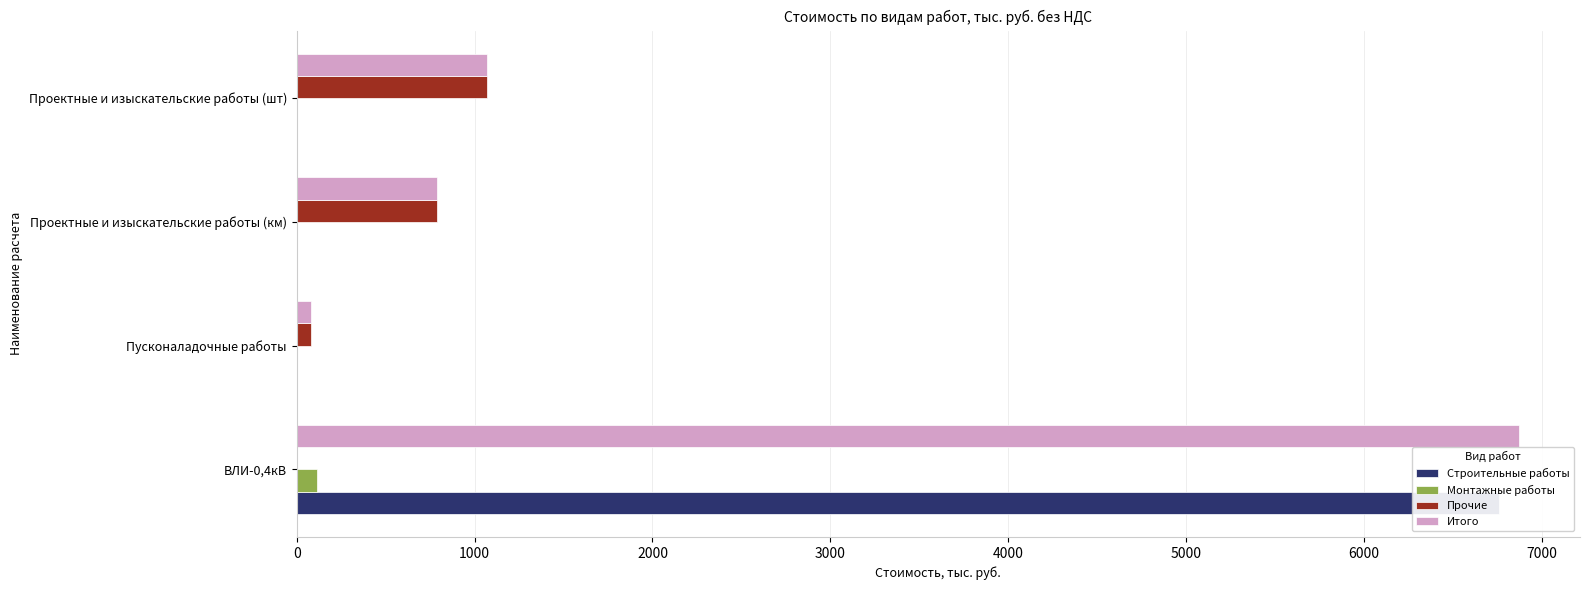

What is the average value of the Строительные работы series?

1689.3